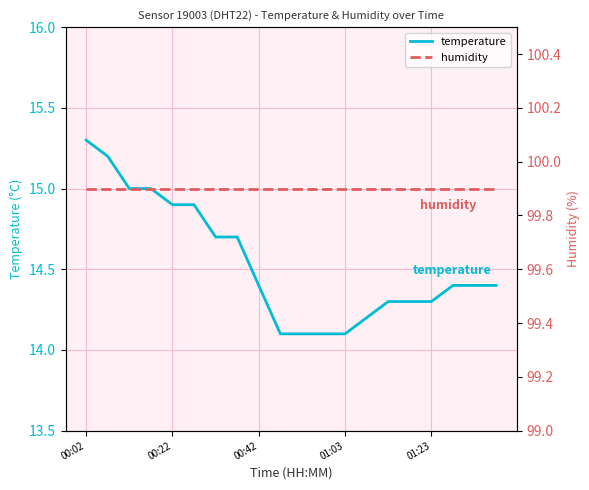

Which category has the highest value in the temperature series?

00:02